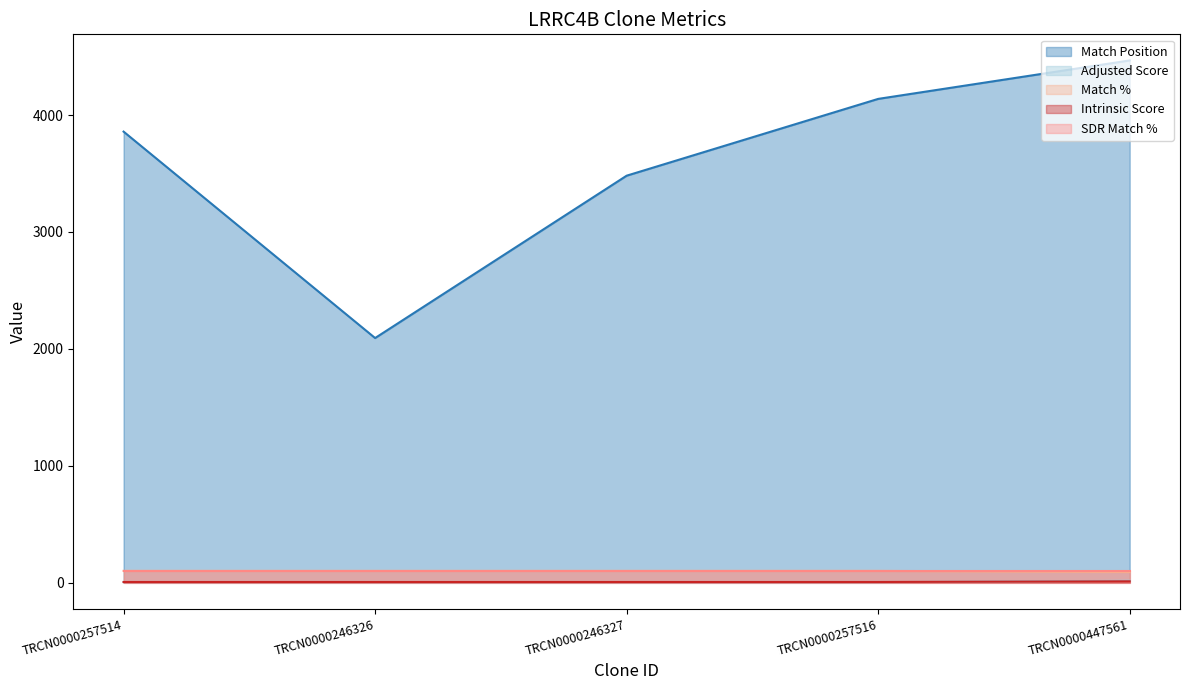

The Adjusted Score series shows 6.4 at TRCN0000257514. True or false?

False